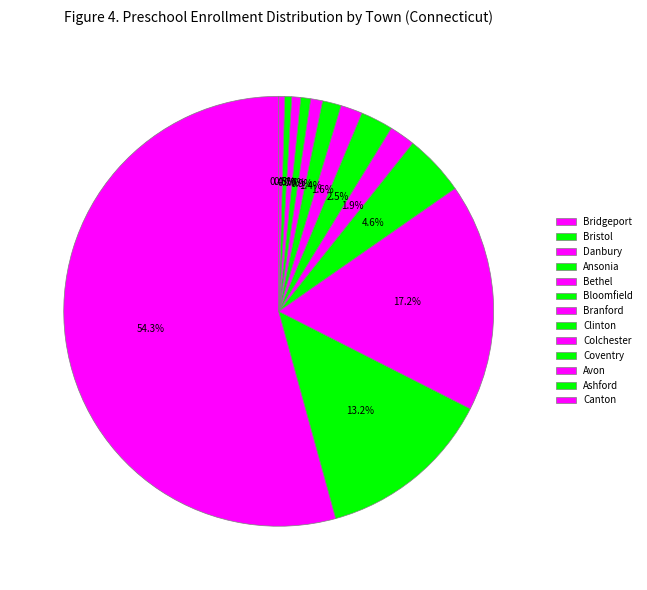

Which category has the biggest portion of the pie?

Bridgeport